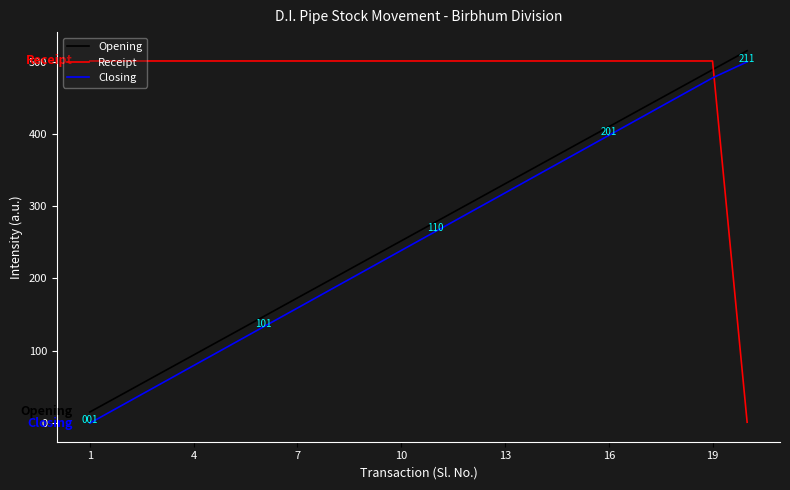

Which series has the largest total across all categories?

Receipt